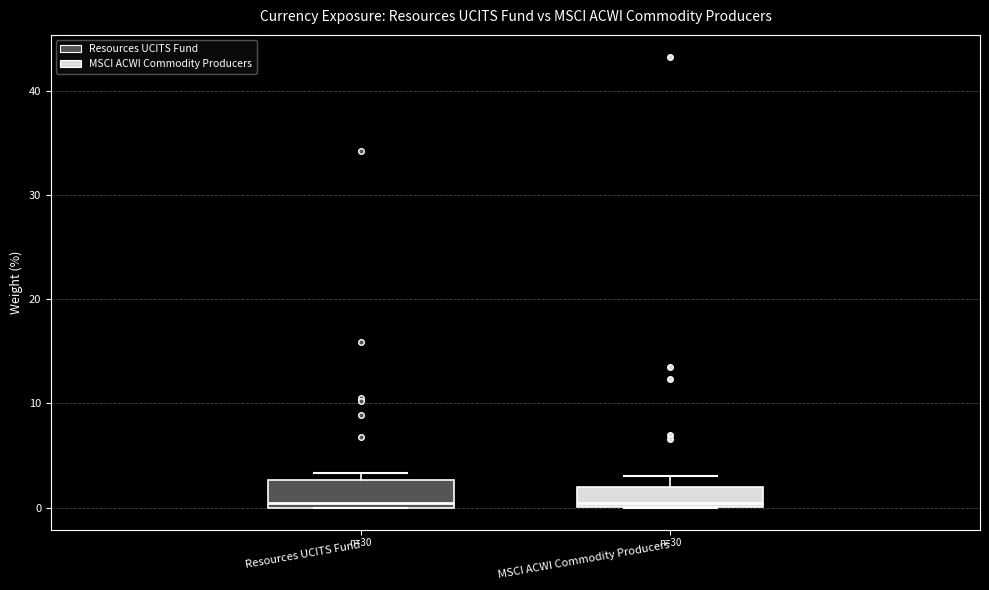

Reading left to right, read every box against the y-axis: the position of its median line, the range the box covers, and the ends of its whiskers. The values are not printed on the chart, so give them approximately, as read against the axis.

Resources UCITS Fund: median 0 (just above the box's lower edge), box 0 to 3, whiskers 0 to 3 (just above the box's upper edge)
MSCI ACWI Commodity Producers: median 0 (just above the box's lower edge), box 0 to 2, whiskers 0 to 3